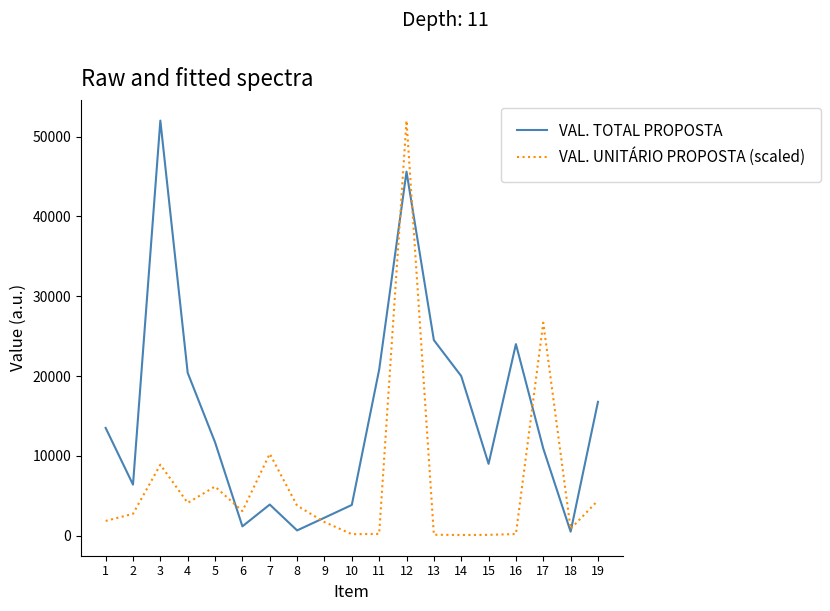

Count the number of categories in the chart.

19